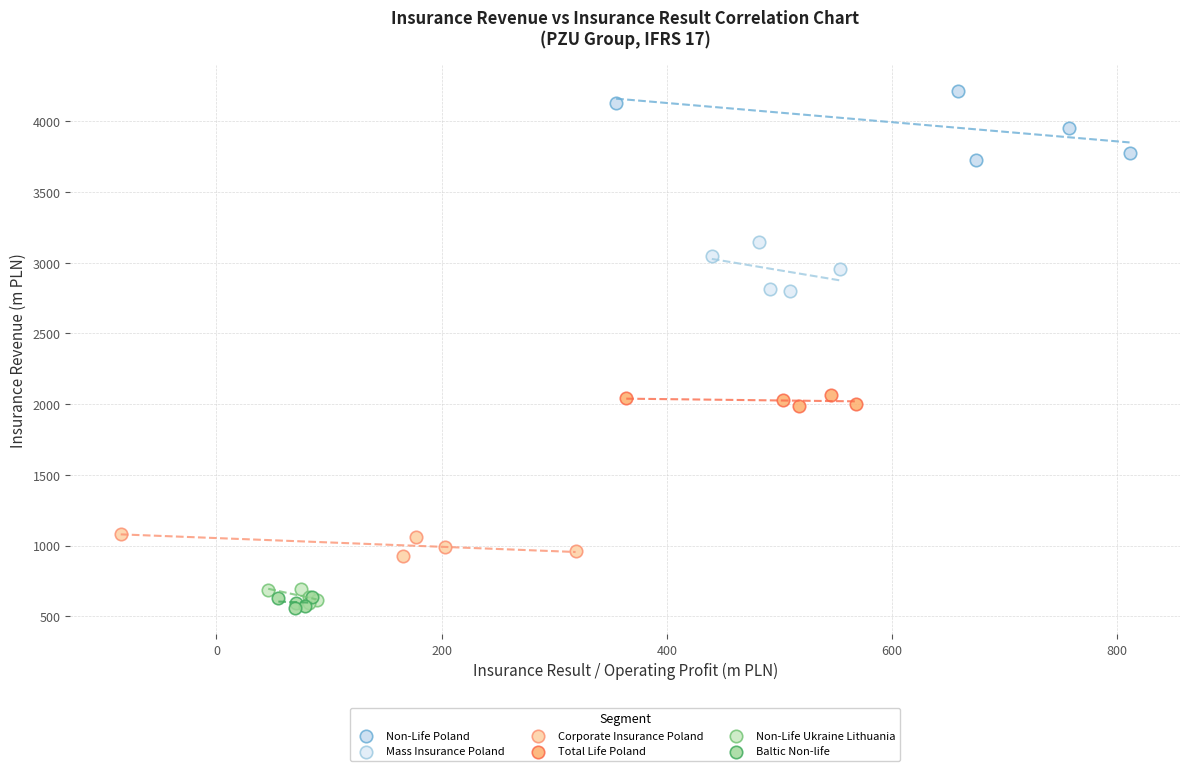

Which series has the largest Y range (max minus min)?

Non-Life Poland